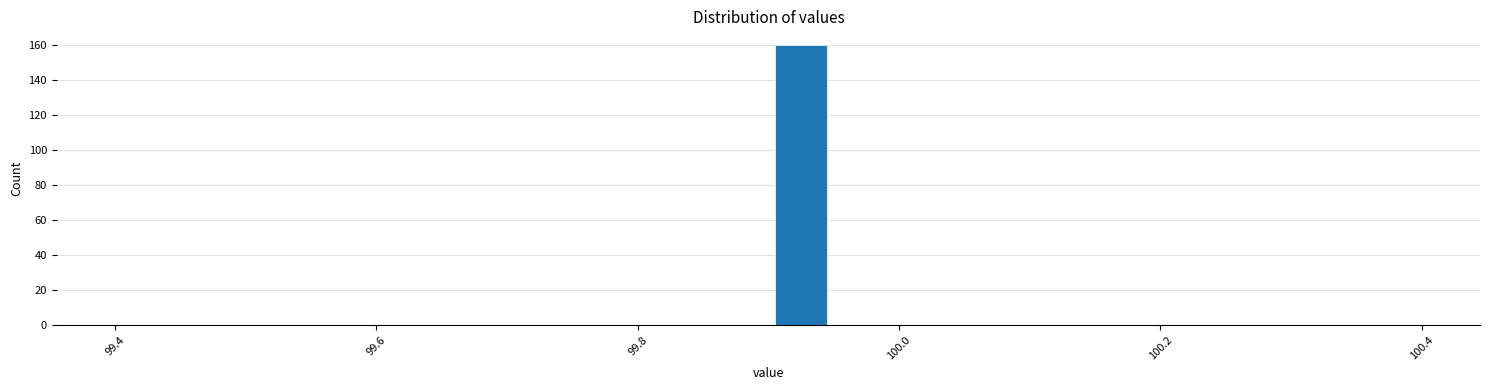

Around what value on the x-axis is the tallest bar? Give the approximate position of its centre, as read against the axis.

99.92